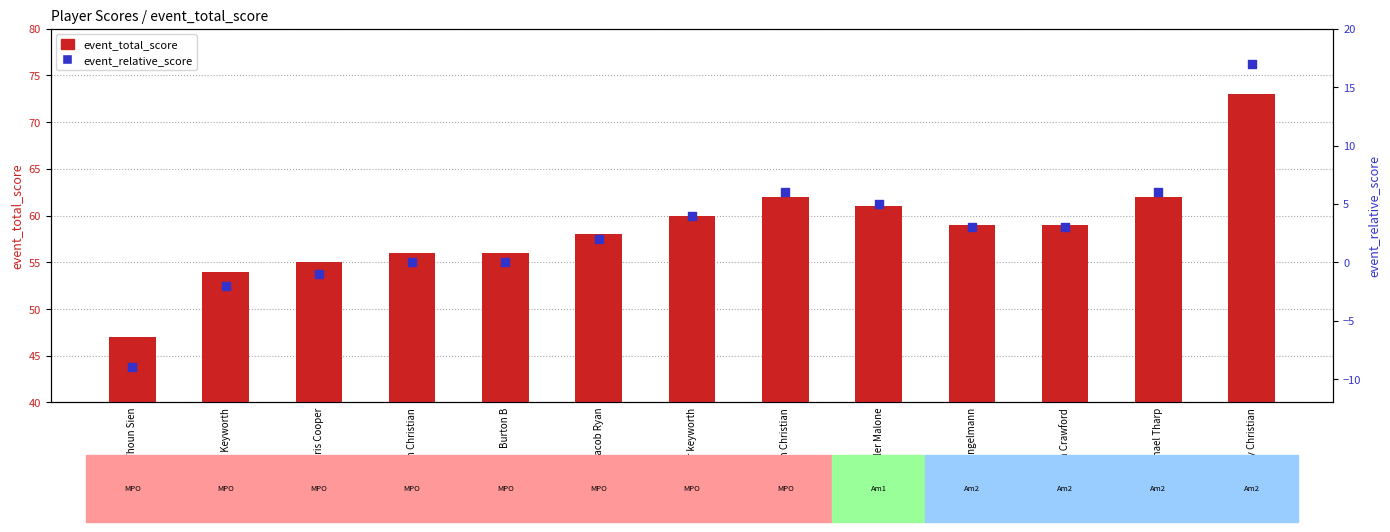

At how many categories does at least one series exceed 60?

4